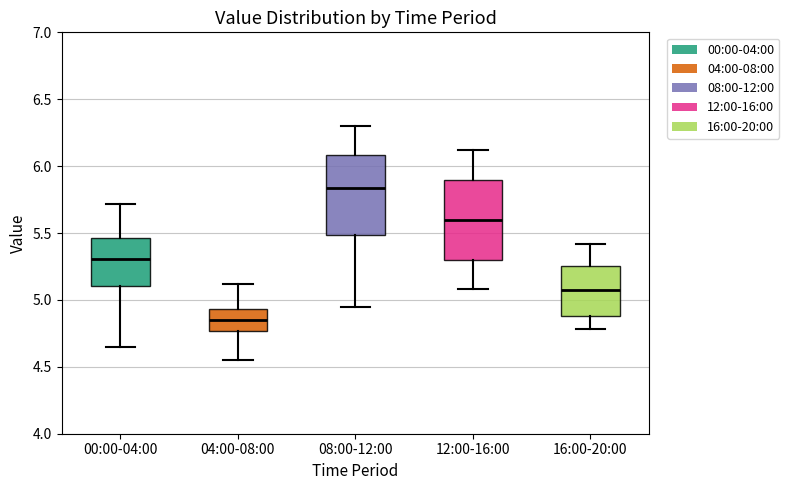

Where does the median line of the box for 00:00-04:00 sit on the y-axis? The values are not printed on the chart, so give them approximately, as read against the axis.

5.30